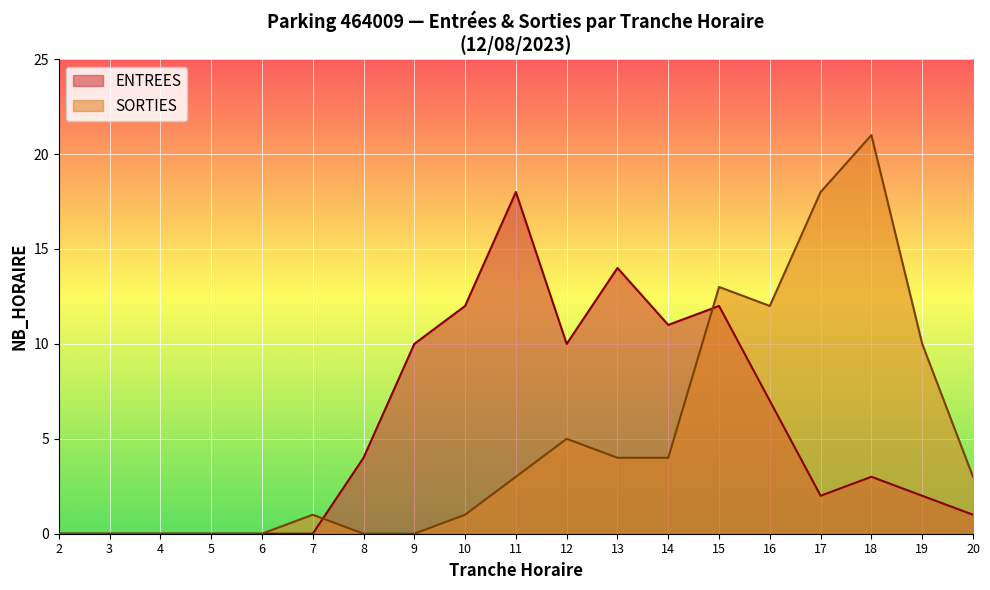

How many lines are shown in the chart?

2